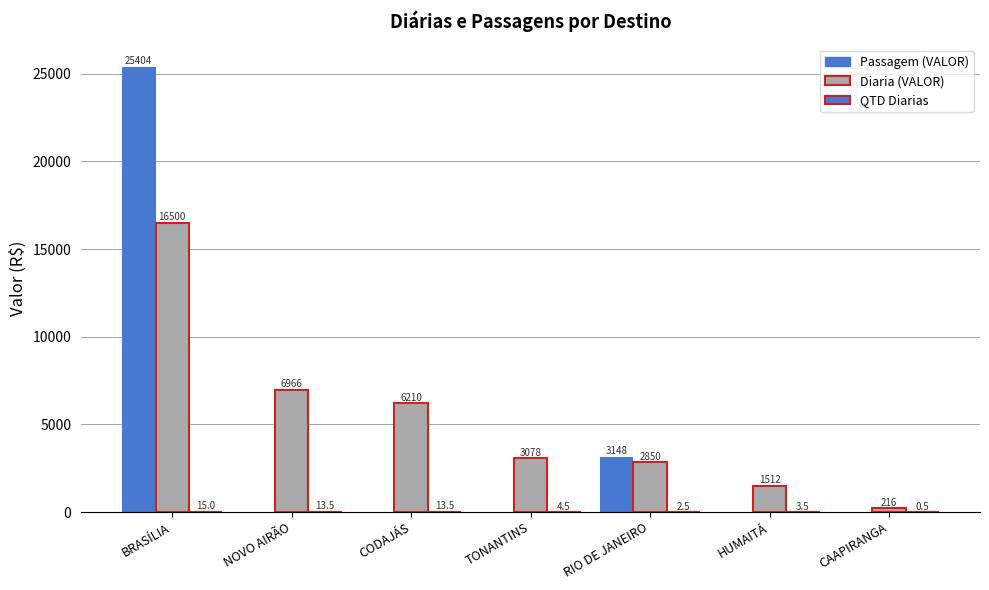

At how many categories does at least one series exceed 14091?

1